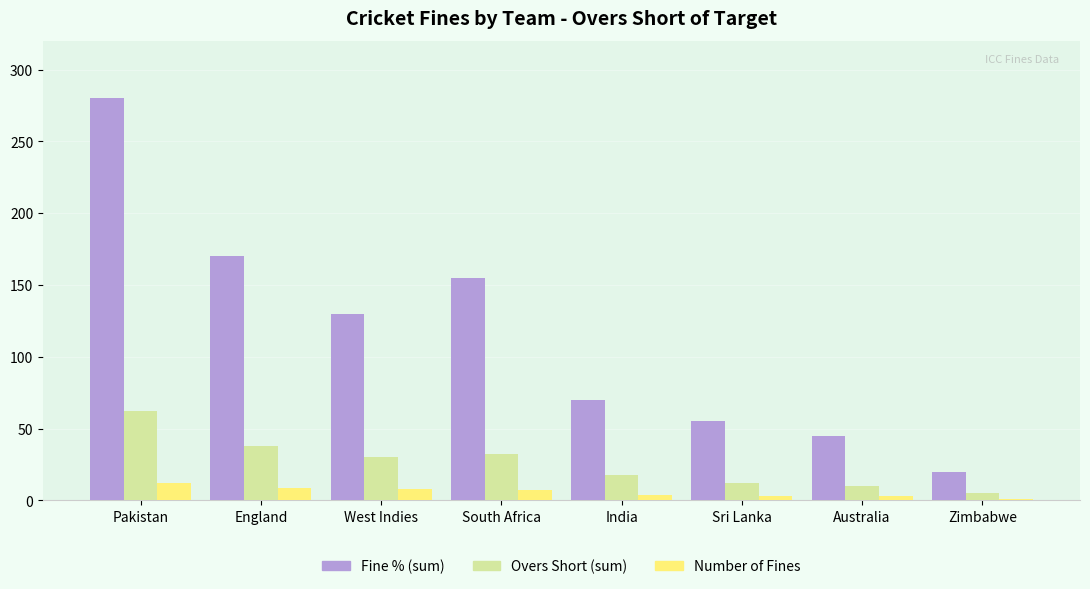

What is the difference between the highest and lowest values at West Indies?

122